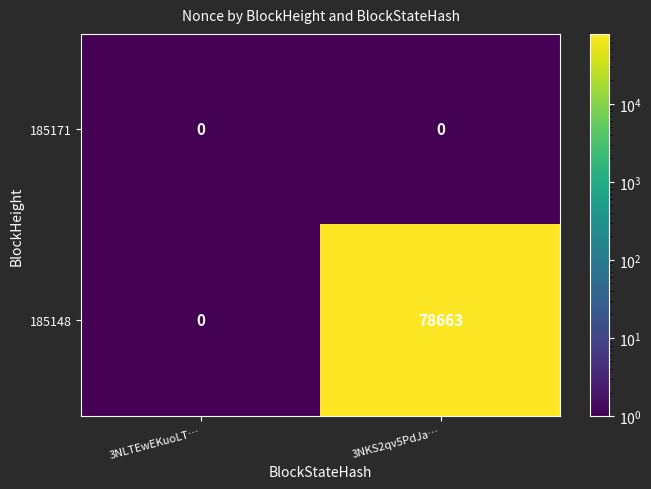

Reading left to right, what are all the values shown in this chart?

185171: 0	0
185148: 0	78663